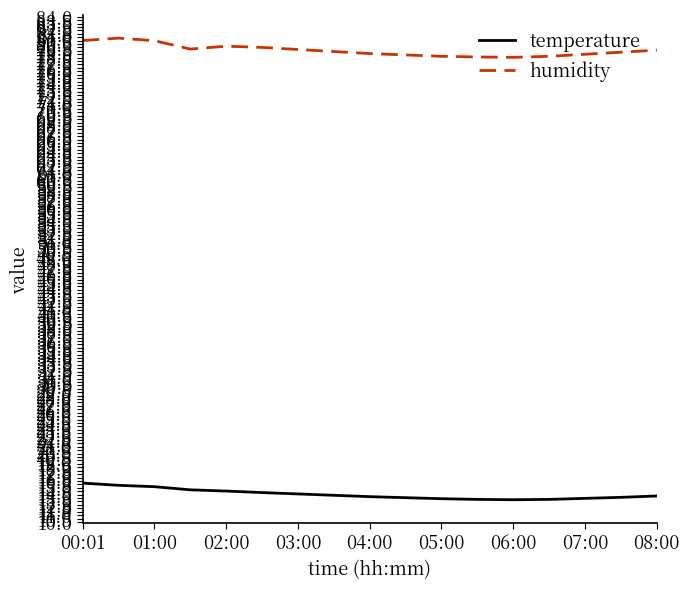

True or false: temperature and humidity intersect in this chart.

False